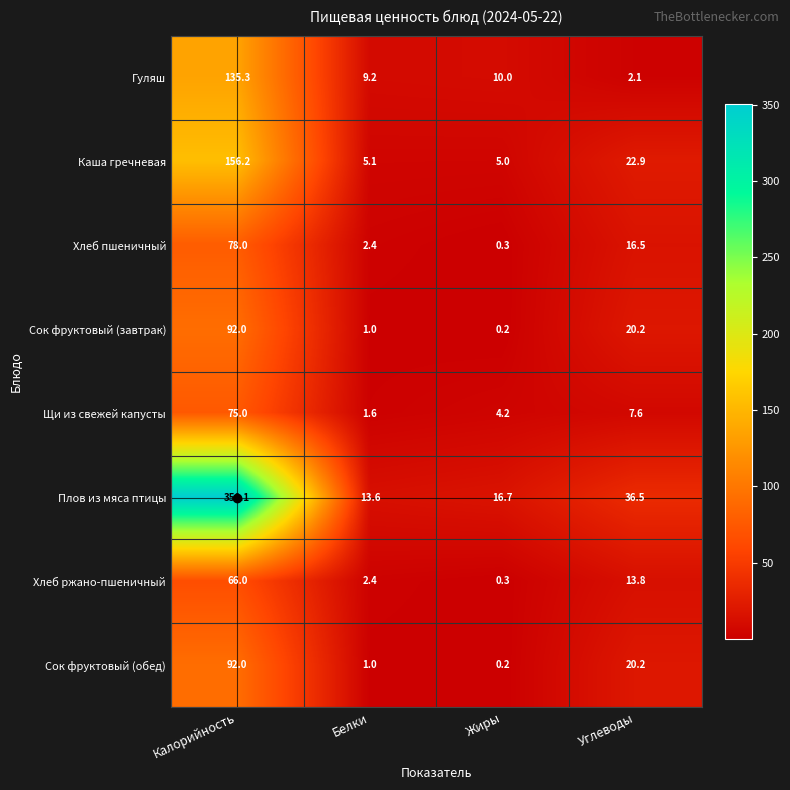

What is the difference between the maximum and minimum values in the Плов из мяса птицы series?

336.5